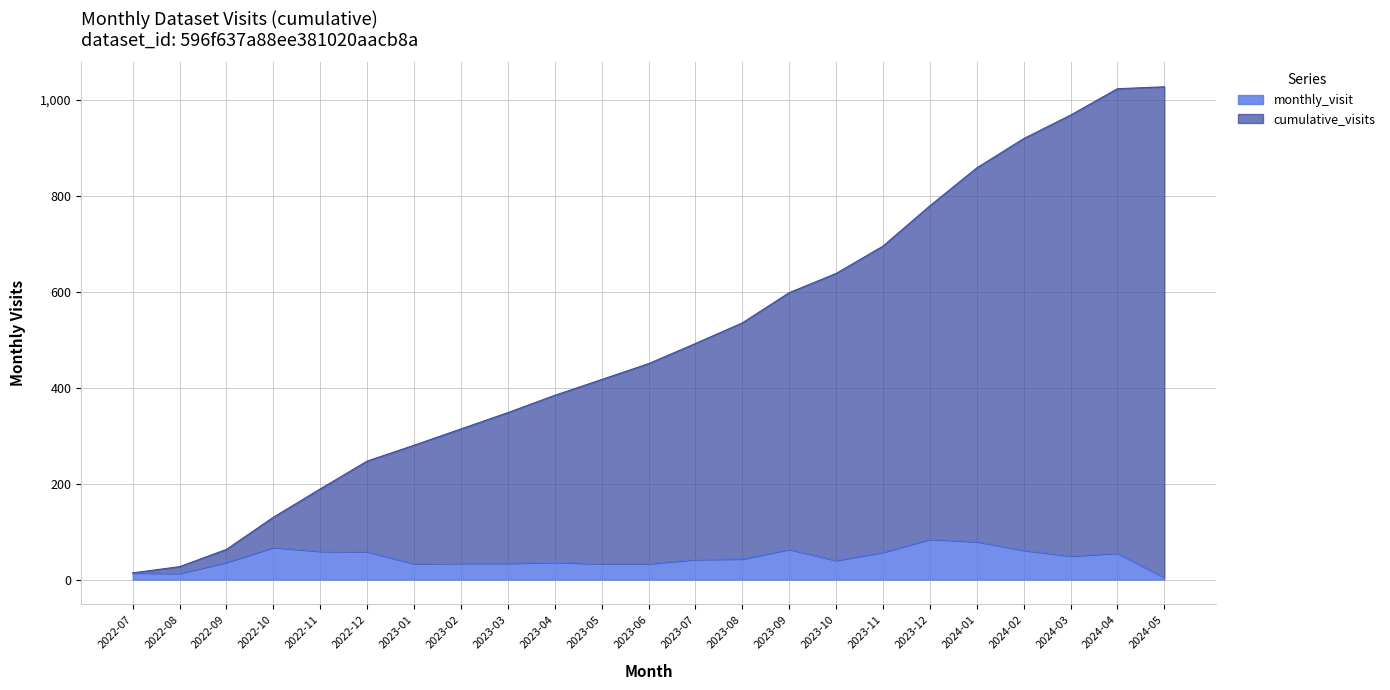

Which has a higher value, 2024-02 or 2022-12?

2024-02